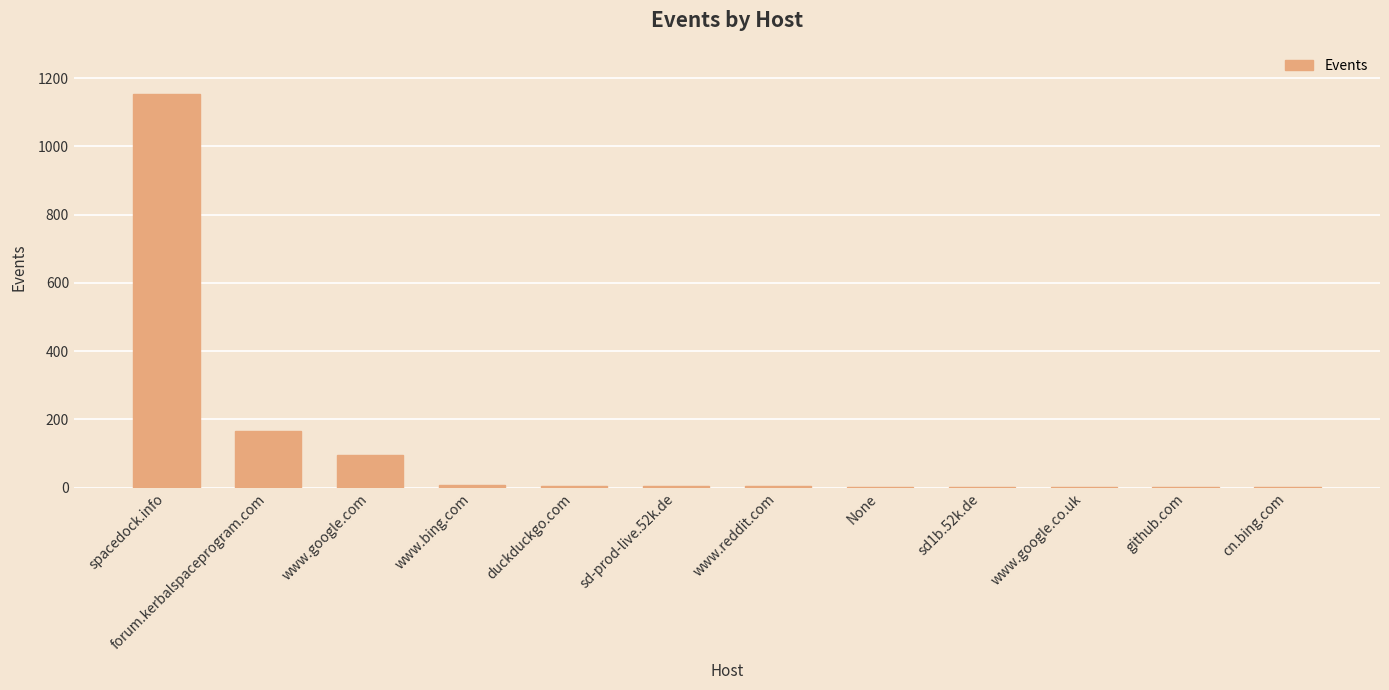

What is the maximum value shown in the chart?

1154